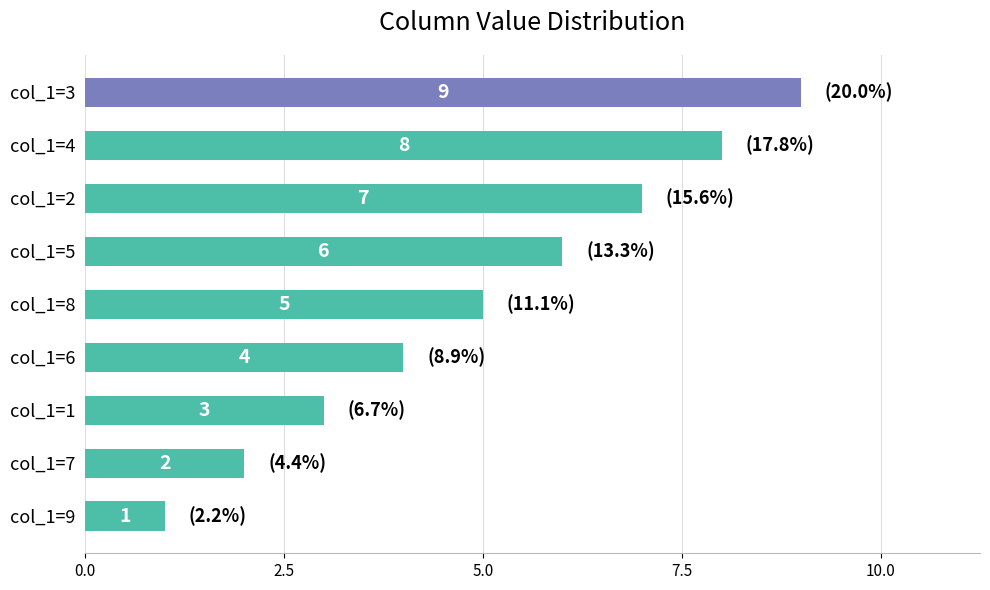

What is the ratio of the value at col_1=5 to the value at col_1=4?

0.8